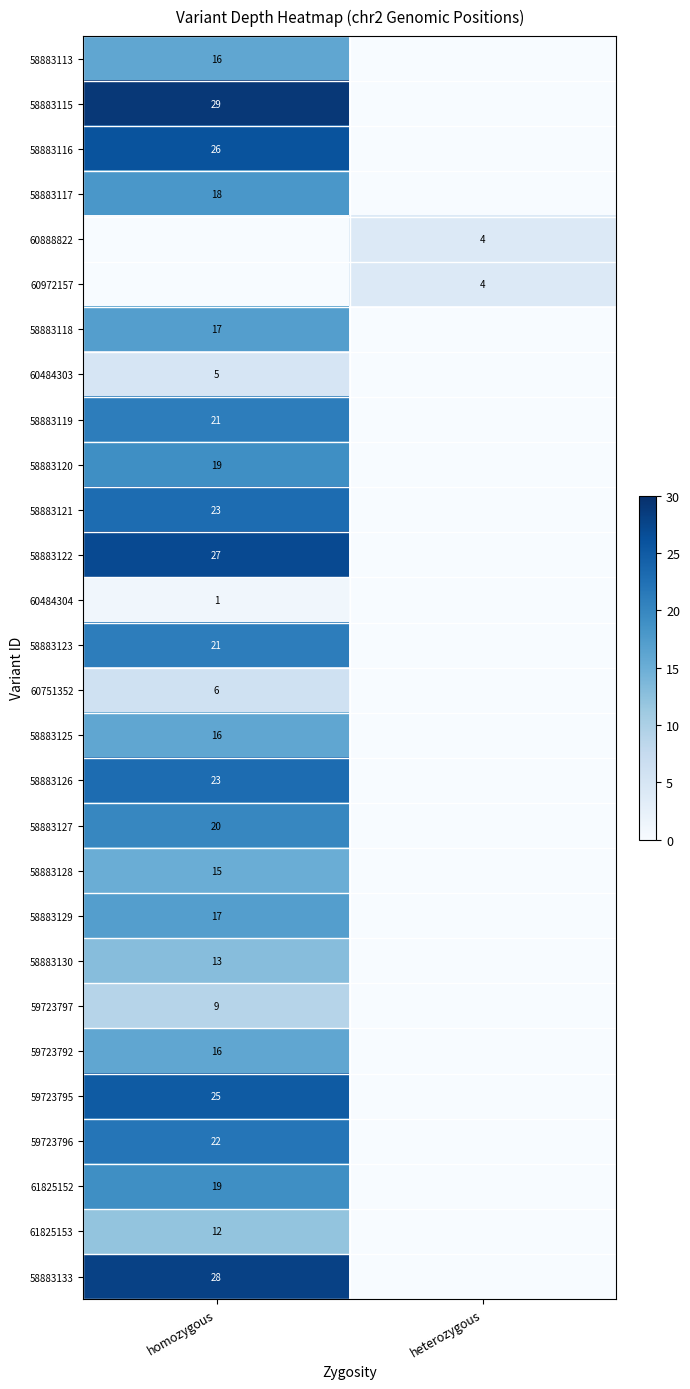

The value of 58883118 at homozygous is 17. True or false?

True